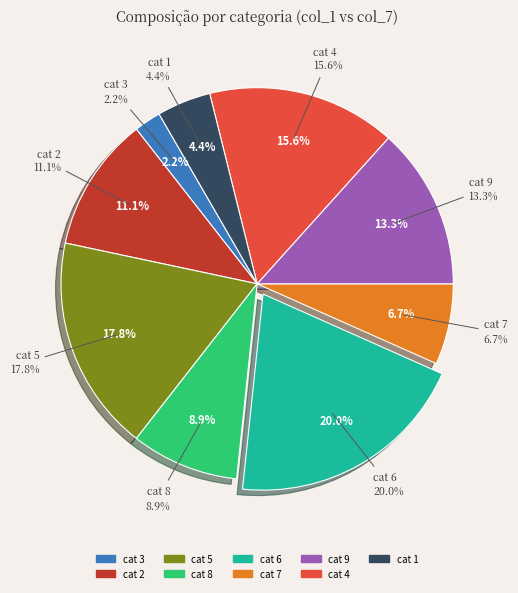

How many slices are in this pie chart?

9